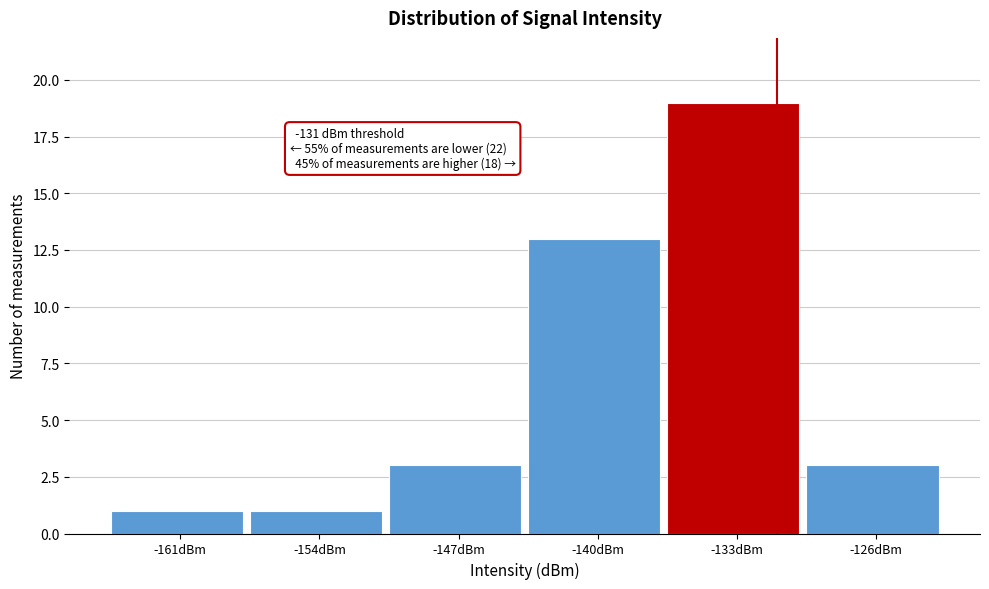

Reading left to right, extract all data points from this chart.

1	1	3	13	19	3